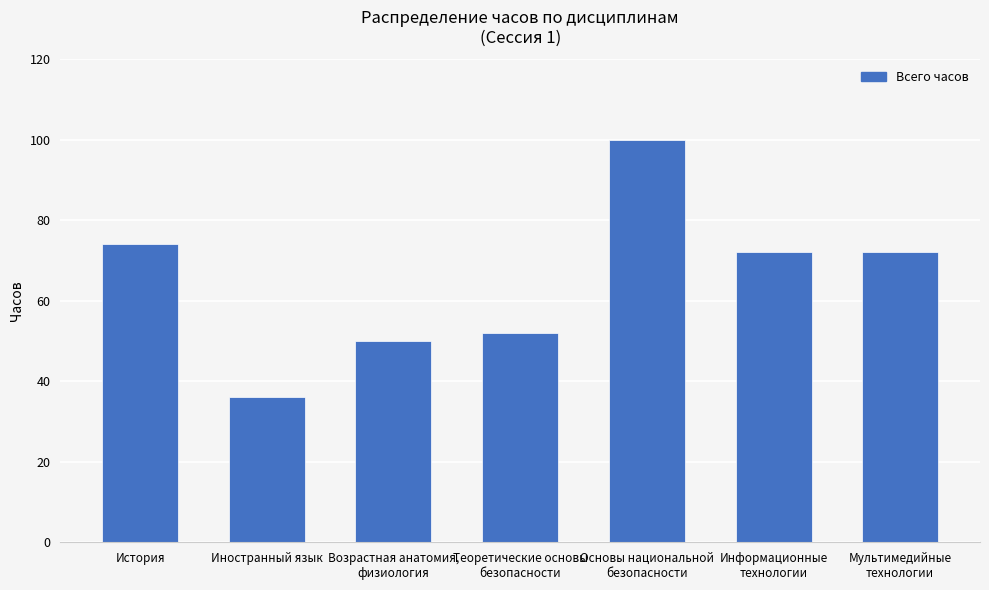

Which label corresponds to the largest value in the chart?

Основы национальной
безопасности